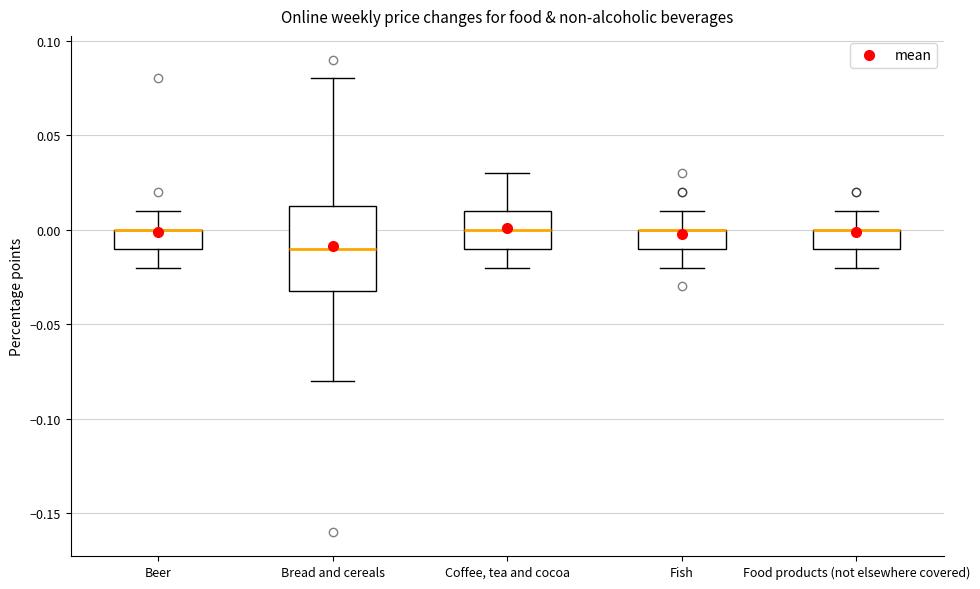

Which box is the tallest, from its lower edge to its upper edge?

Bread and cereals